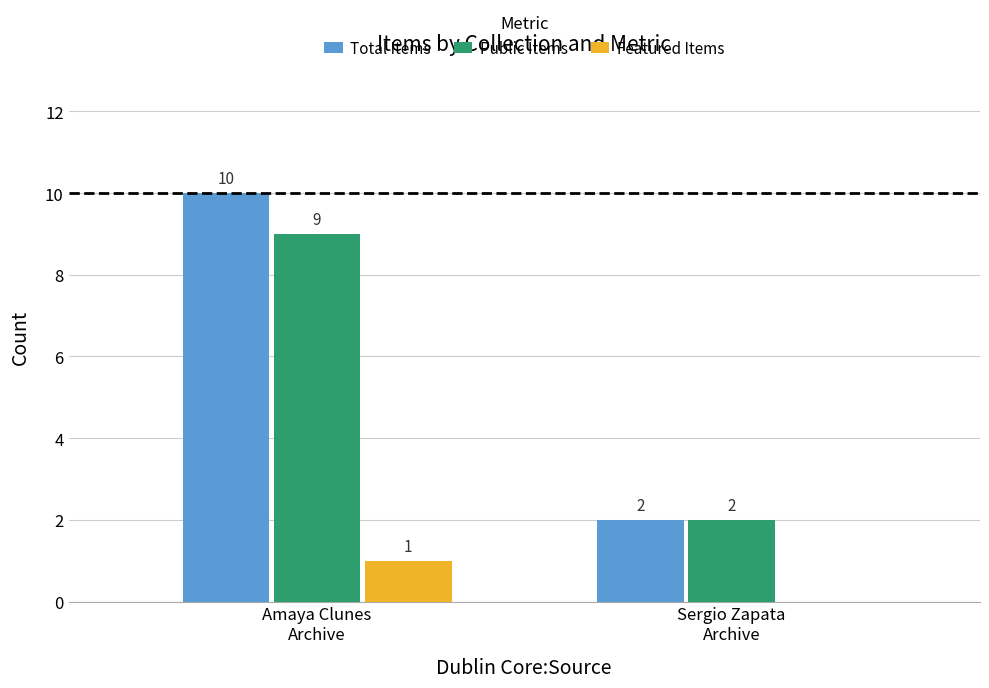

What is the sum of all Total Items values?

12